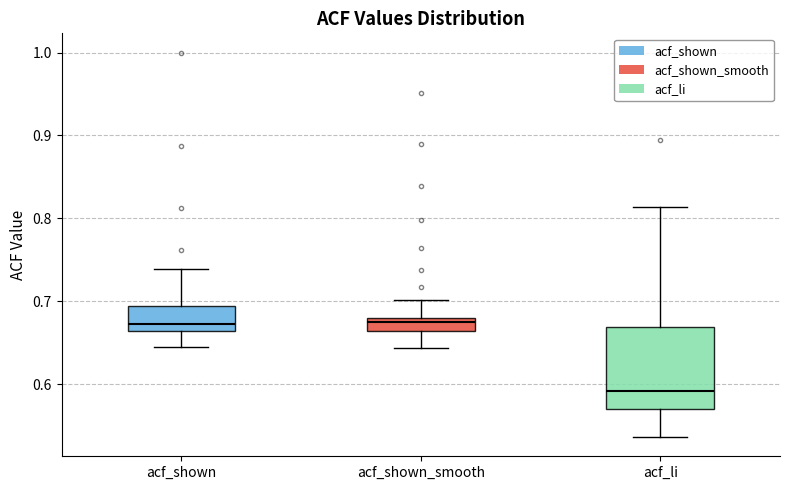

Reading left to right, read every box against the y-axis: the position of its median line, the range the box covers, and the ends of its whiskers. The values are not printed on the chart, so give them approximately, as read against the axis.

acf_shown: median 0.67, box 0.66 to 0.69, whiskers 0.65 to 0.74
acf_shown_smooth: median 0.68 (just below the box's upper edge), box 0.66 to 0.68, whiskers 0.64 to 0.70
acf_li: median 0.59, box 0.57 to 0.67, whiskers 0.54 to 0.81